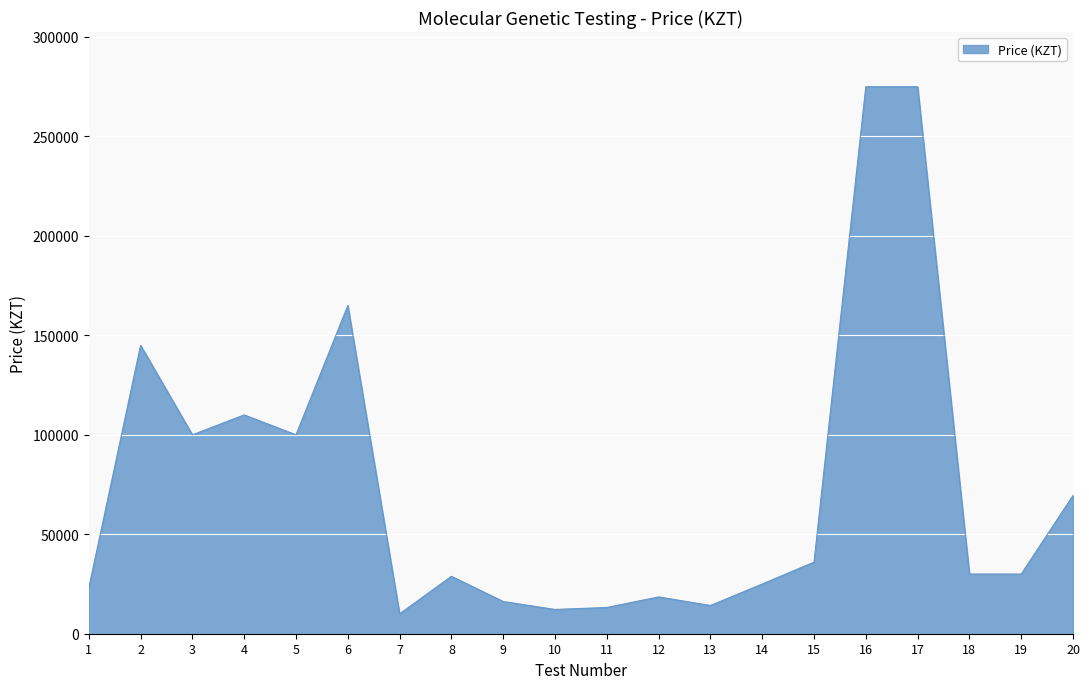

What is the smallest value displayed?

10000